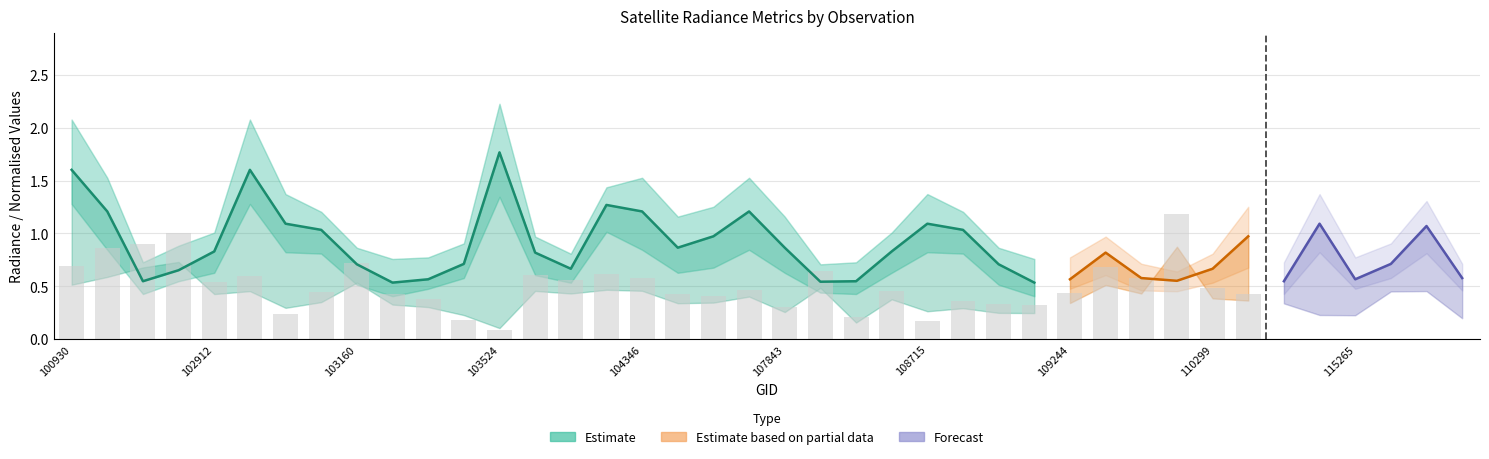

What is the lowest value of the rade9_aggzone_norm series?

0.1